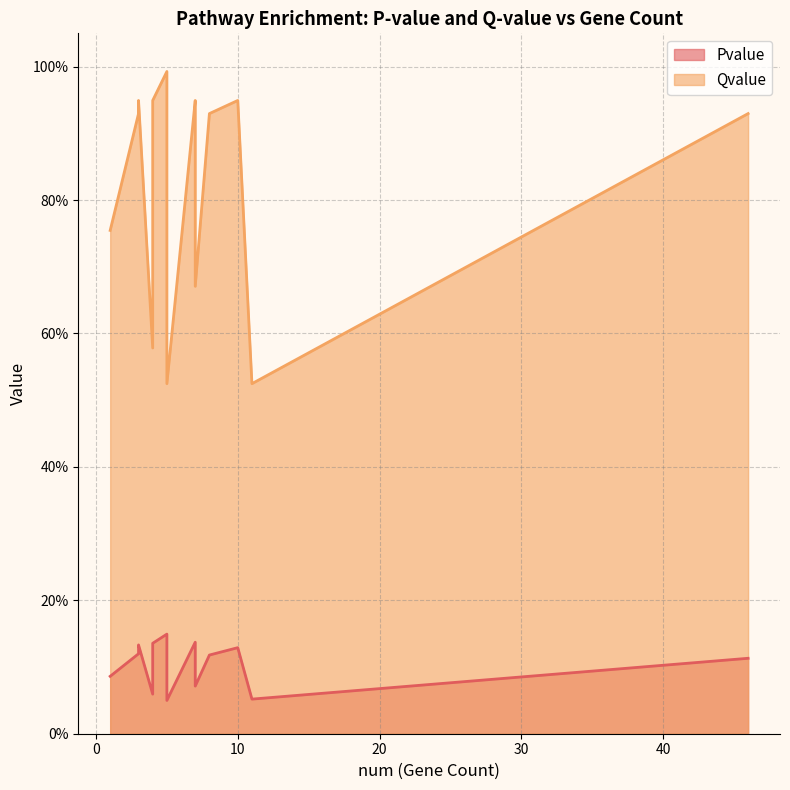

True or false: Pvalue and Qvalue intersect in this chart.

False